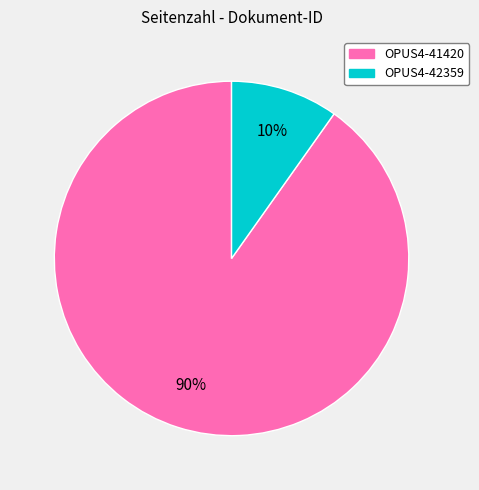

Which slice is the largest?

OPUS4-41420